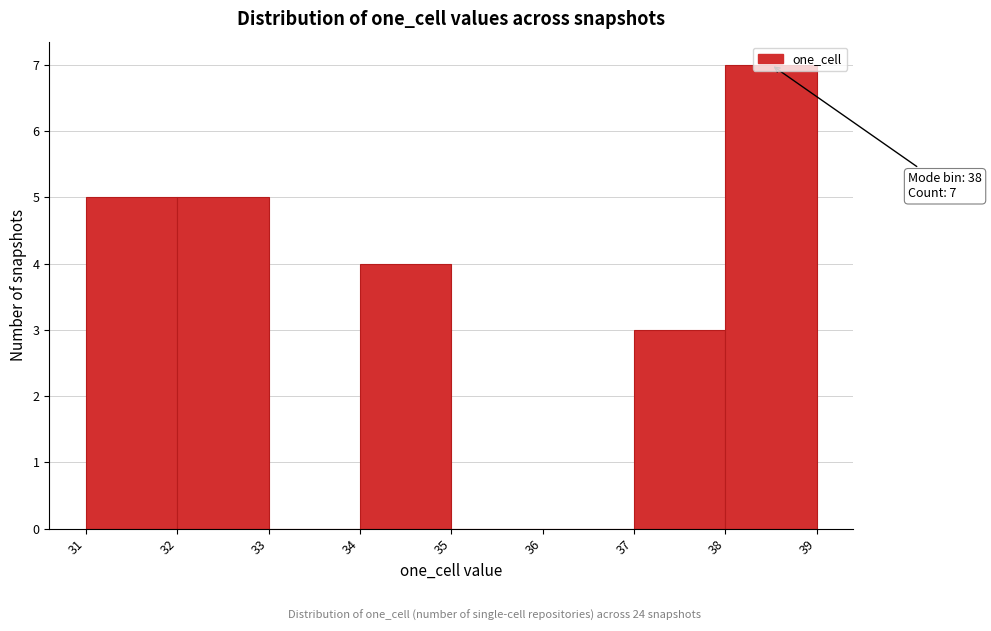

Over which range of the x-axis is the bar tallest?

38 to 39